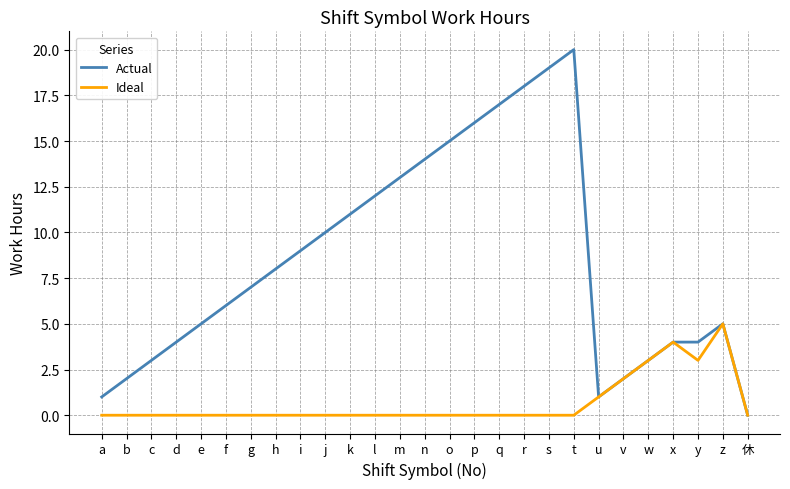

What position from the right is x?

4